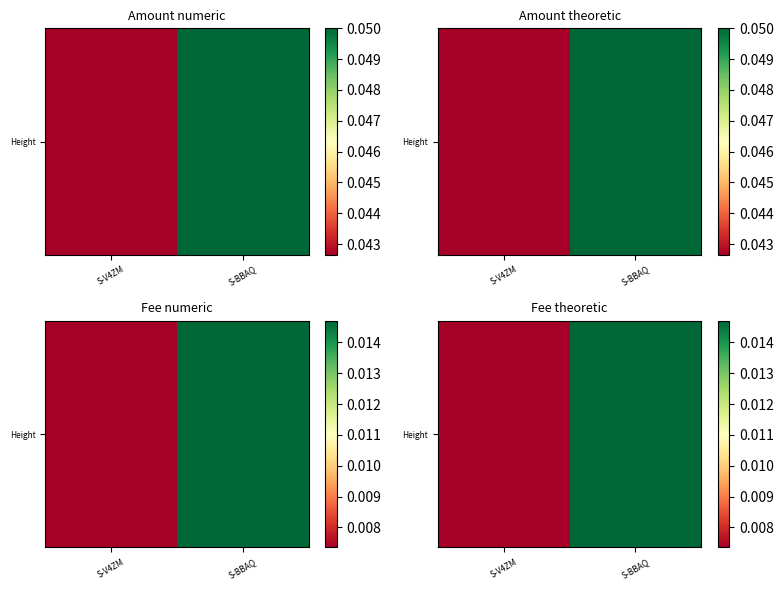

The value at S-BBAQ is 0.0. True or false?

True